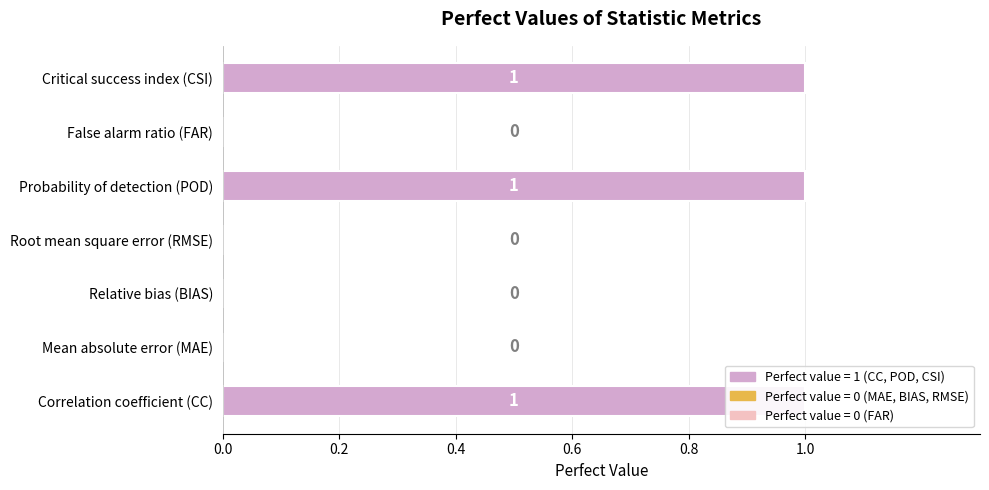

How many values are between 0 and 1?

7